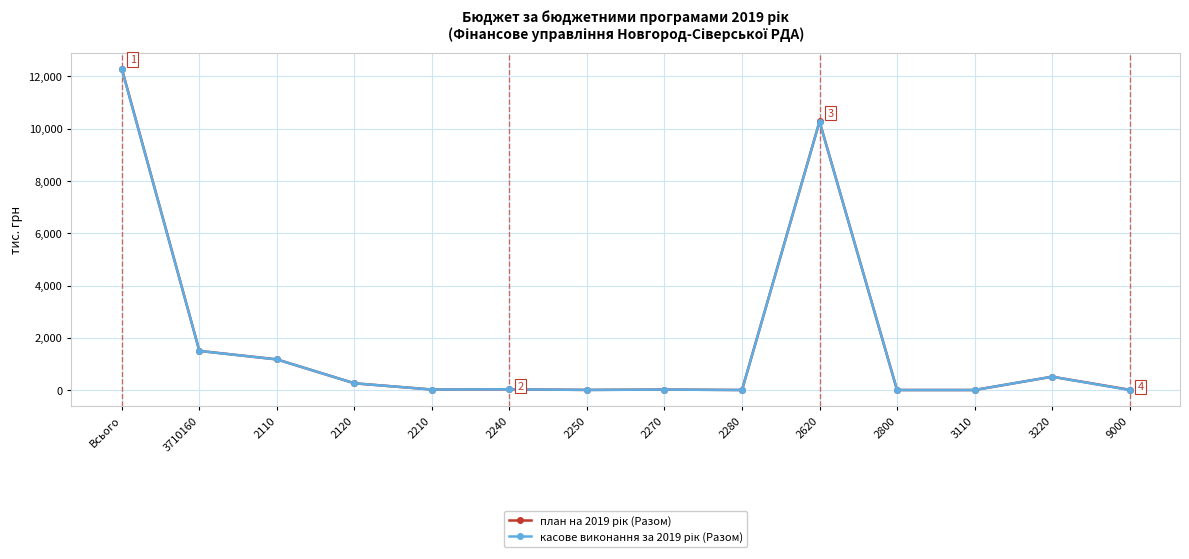

Is this an area chart (filled region under the line)?

No